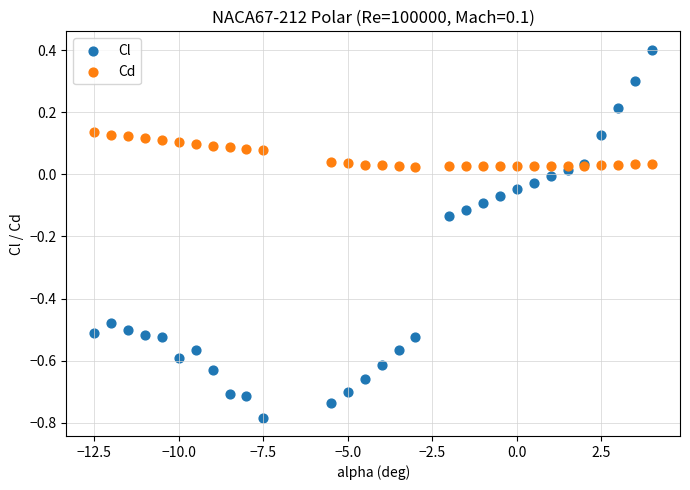

What is the X range (max minus min) for the scatter plot?

16.5